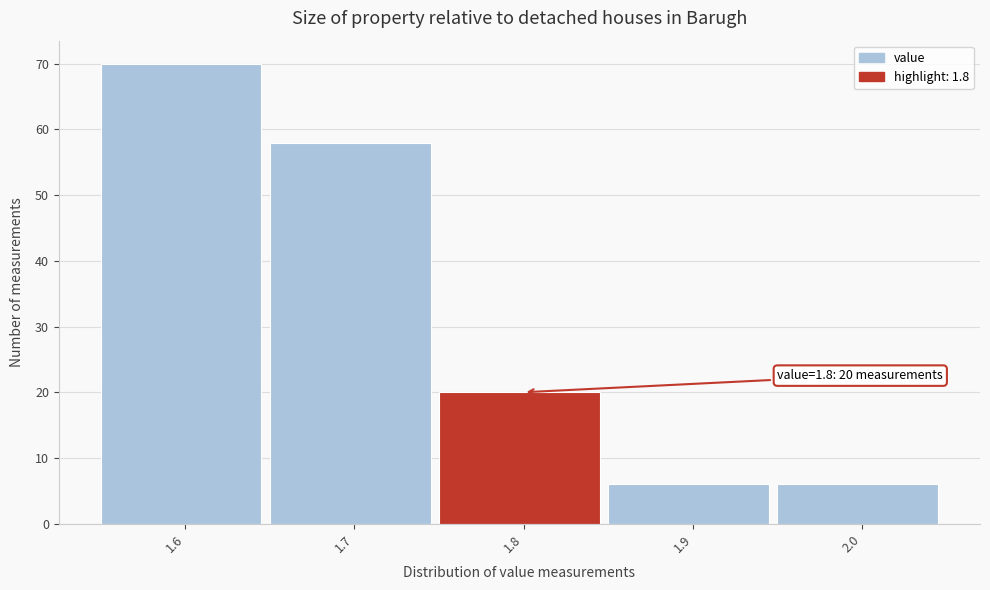

Which range on the x-axis has the tallest bar?

1.55 to 1.65